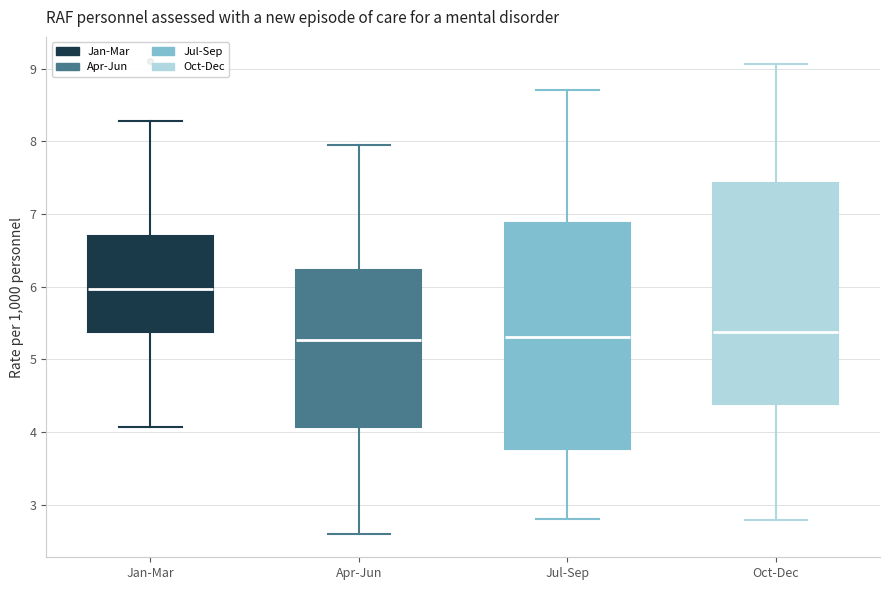

Reading left to right, read every box against the y-axis: the position of its median line, the range the box covers, and the ends of its whiskers. The values are not printed on the chart, so give them approximately, as read against the axis.

Jan-Mar: median 6.0, box 5.4 to 6.7, whiskers 4.1 to 8.3
Apr-Jun: median 5.3, box 4.1 to 6.2, whiskers 2.6 to 7.9
Jul-Sep: median 5.3, box 3.8 to 6.9, whiskers 2.8 to 8.7
Oct-Dec: median 5.4, box 4.4 to 7.4, whiskers 2.8 to 9.1